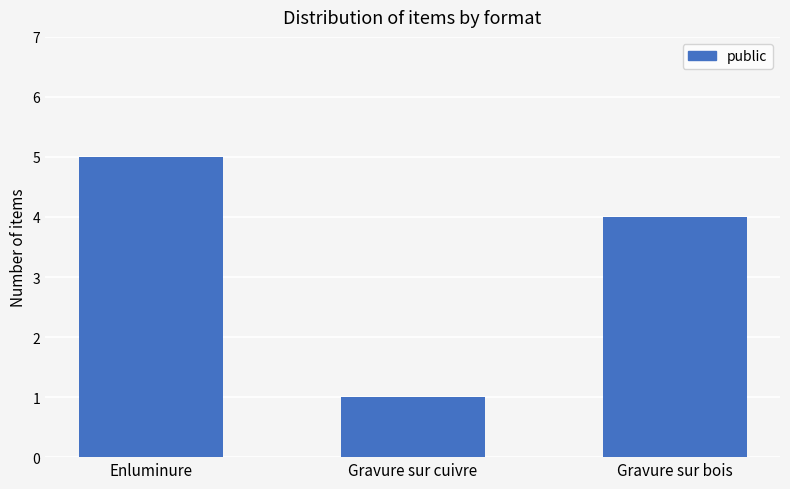

How many values are below 4?

1